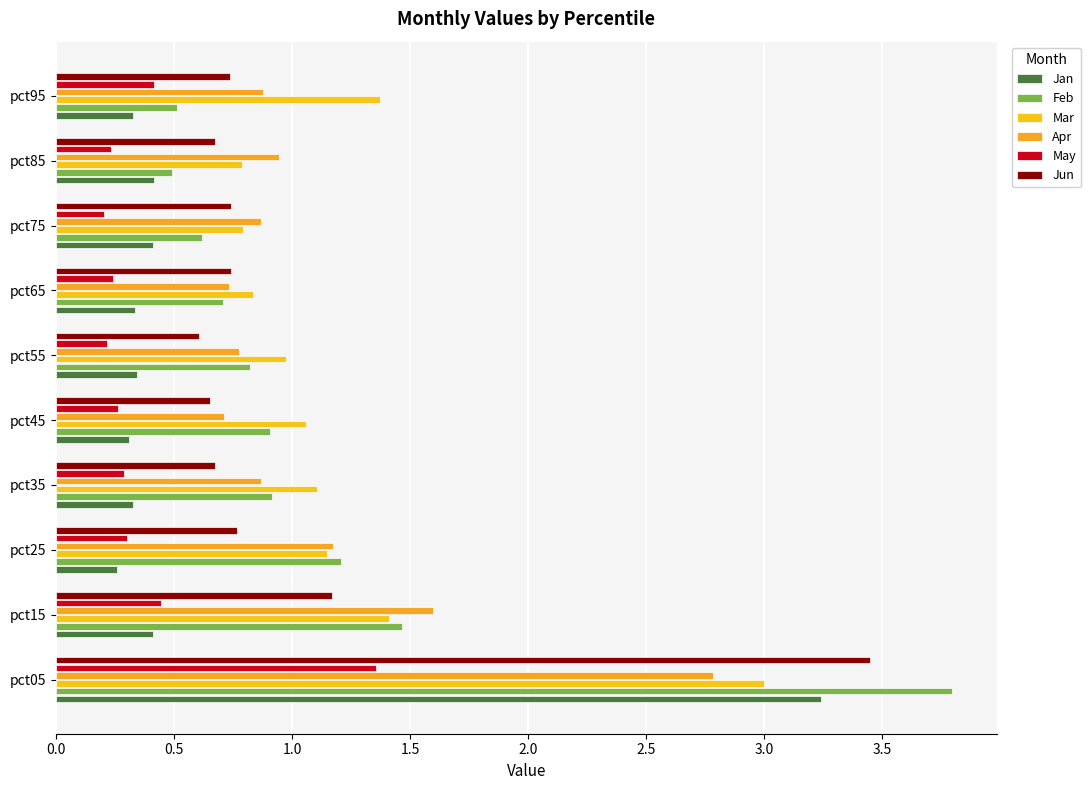

What are all the series names shown in the legend?

Jan, Feb, Mar, Apr, May, Jun